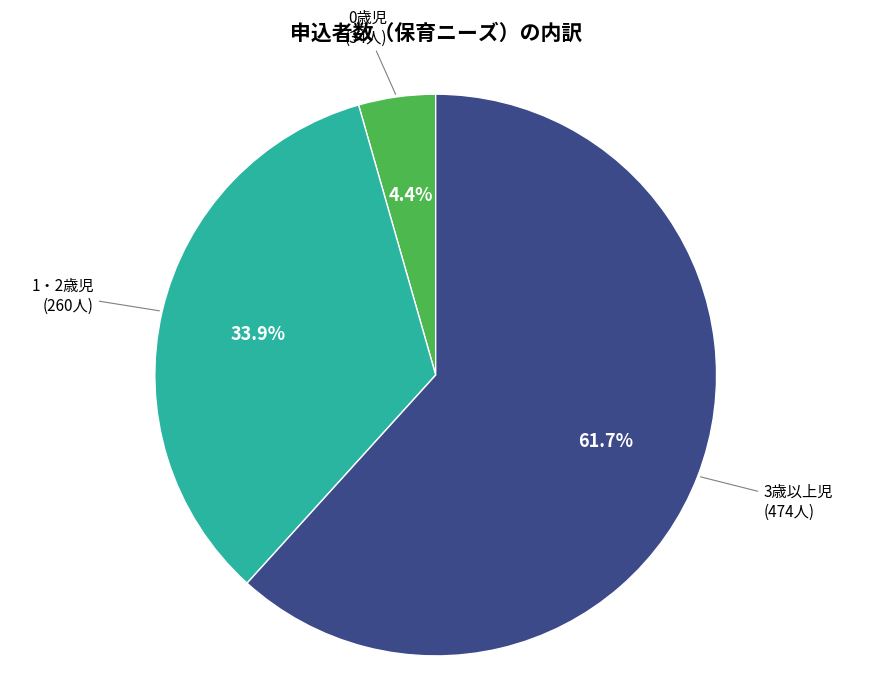

To the nearest percent, what is the difference between the largest and smallest slice percentages?

57%